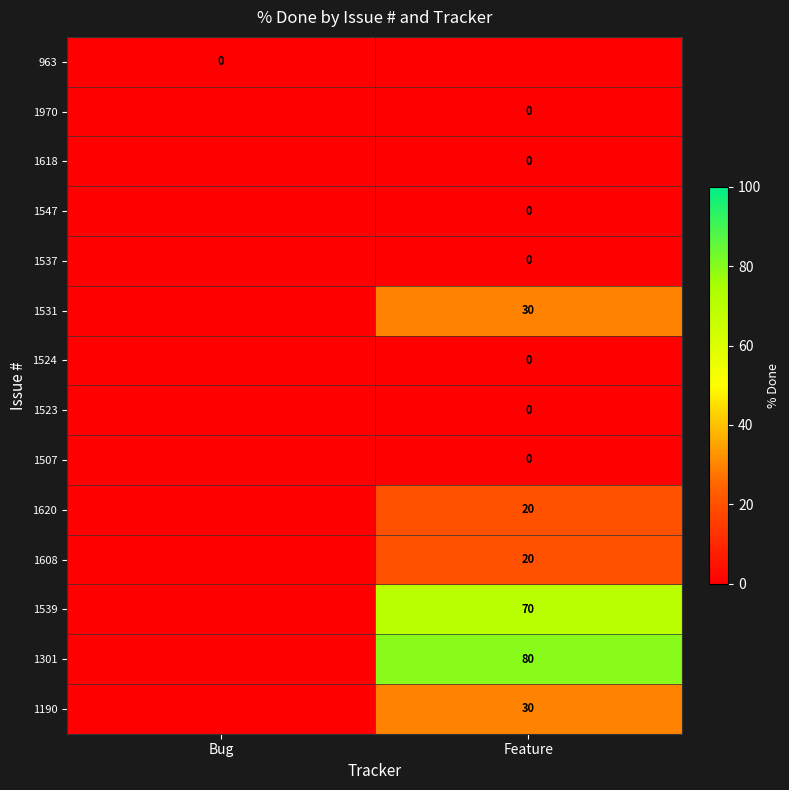

At how many categories does at least one series exceed 16?

1